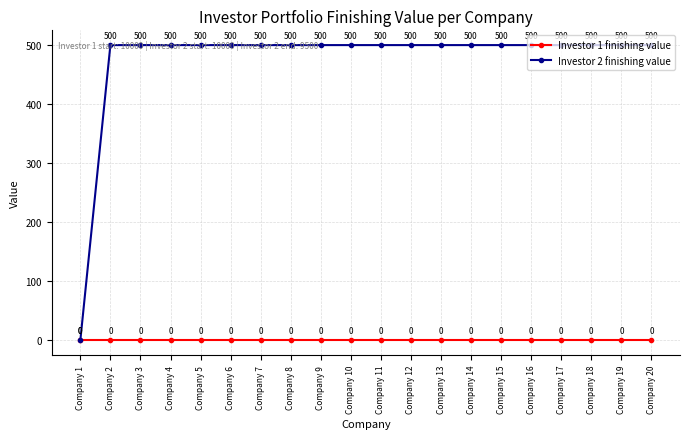

Rank the series at Company 7 from lowest to highest value.

Investor 1 finishing value, Investor 2 finishing value